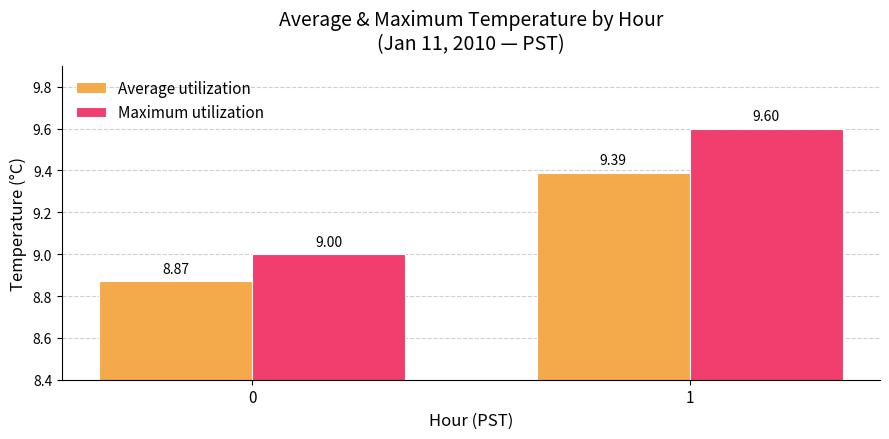

How many groups of bars are there?

2